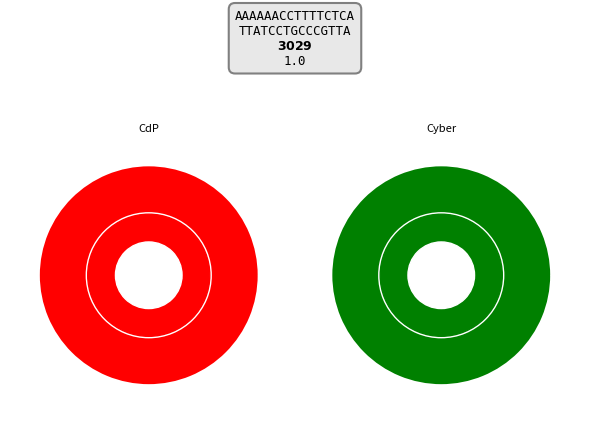

True or false: Les Chants du Pèlerin accounts for 11% of the total.

False